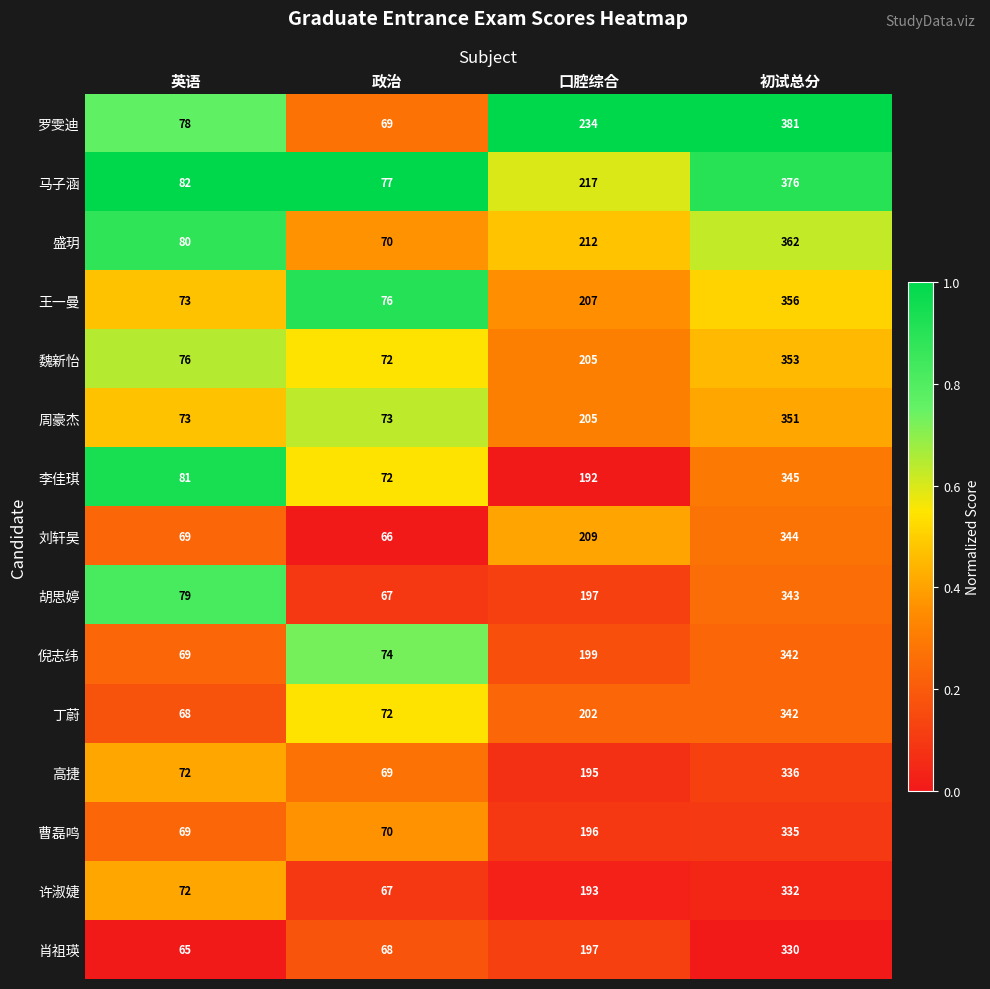

Which series has the widest spread of values?

罗雯迪